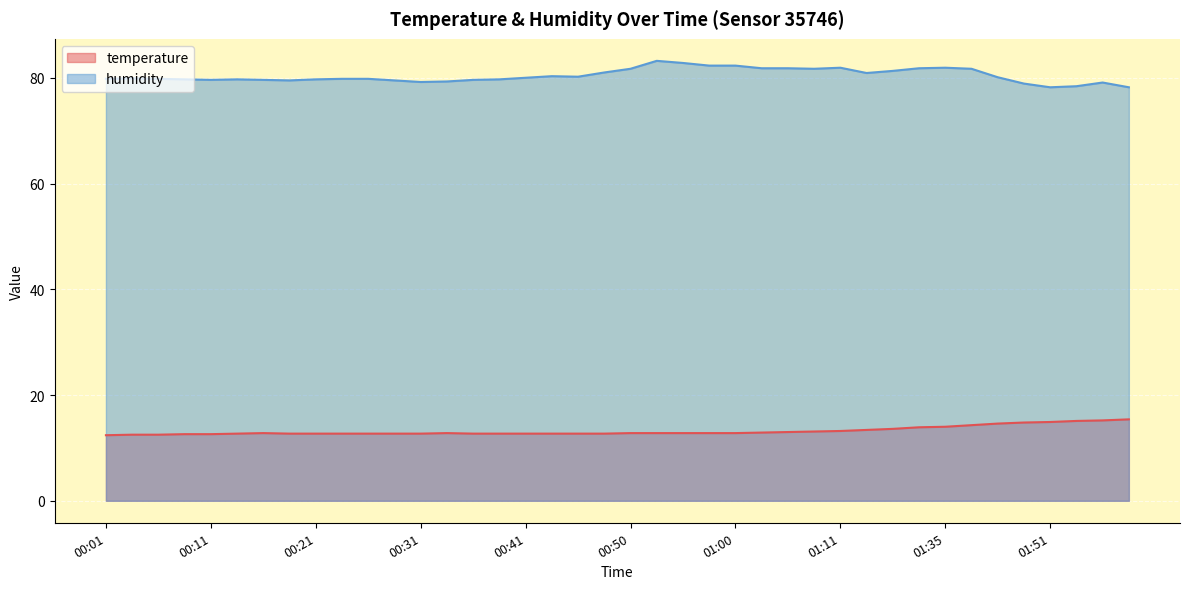

What position from the left is 00:48?

20